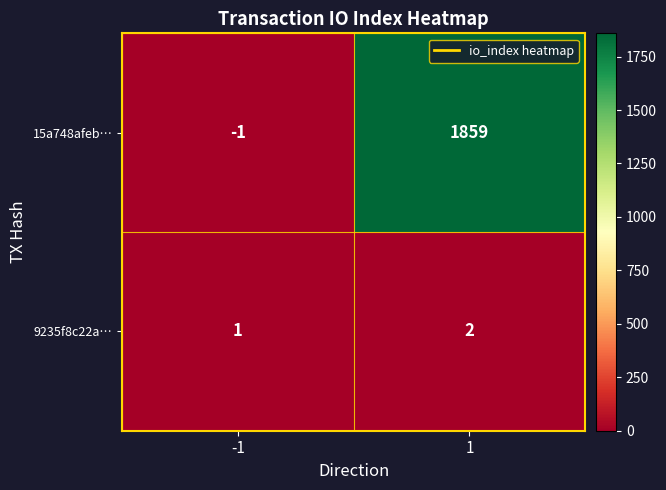

Reading right to left, what are all the values shown in this chart?

15a748afeb…: 1=1859	-1=-1
9235f8c22a…: 1=2	-1=1